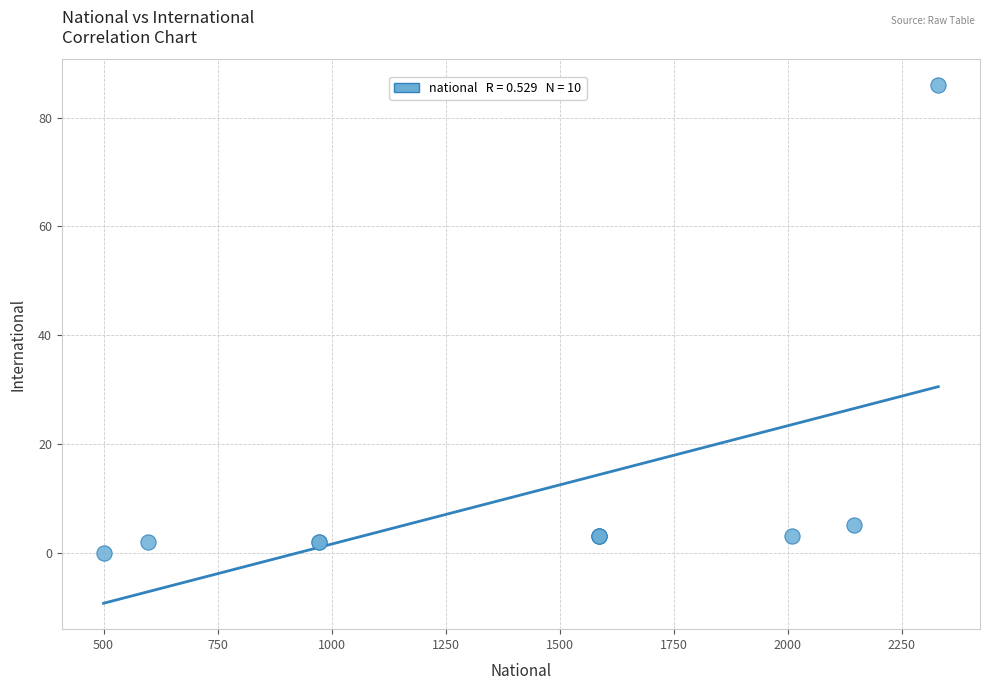

What Y value in the scatter plot is closest to 43?

5